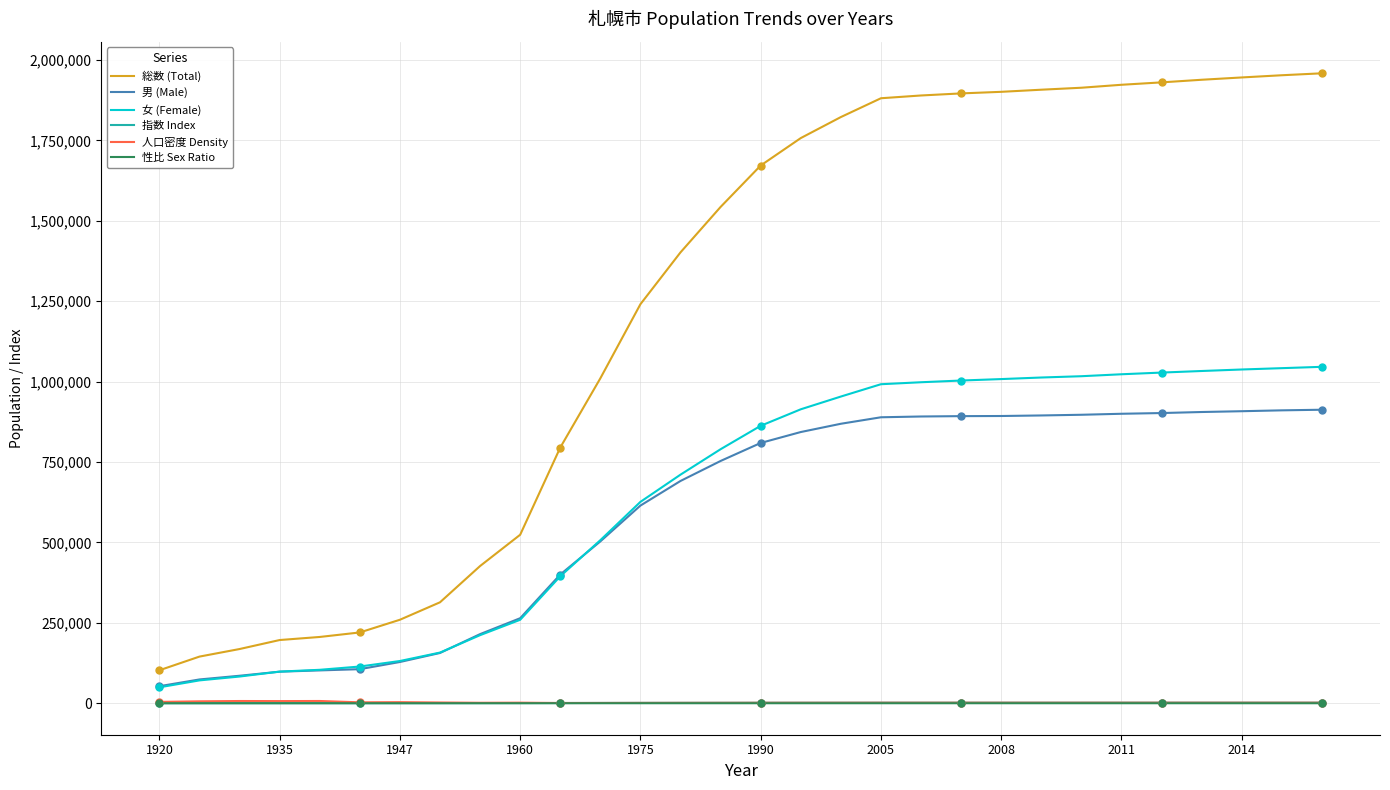

What is the greatest value displayed?

1958405.0